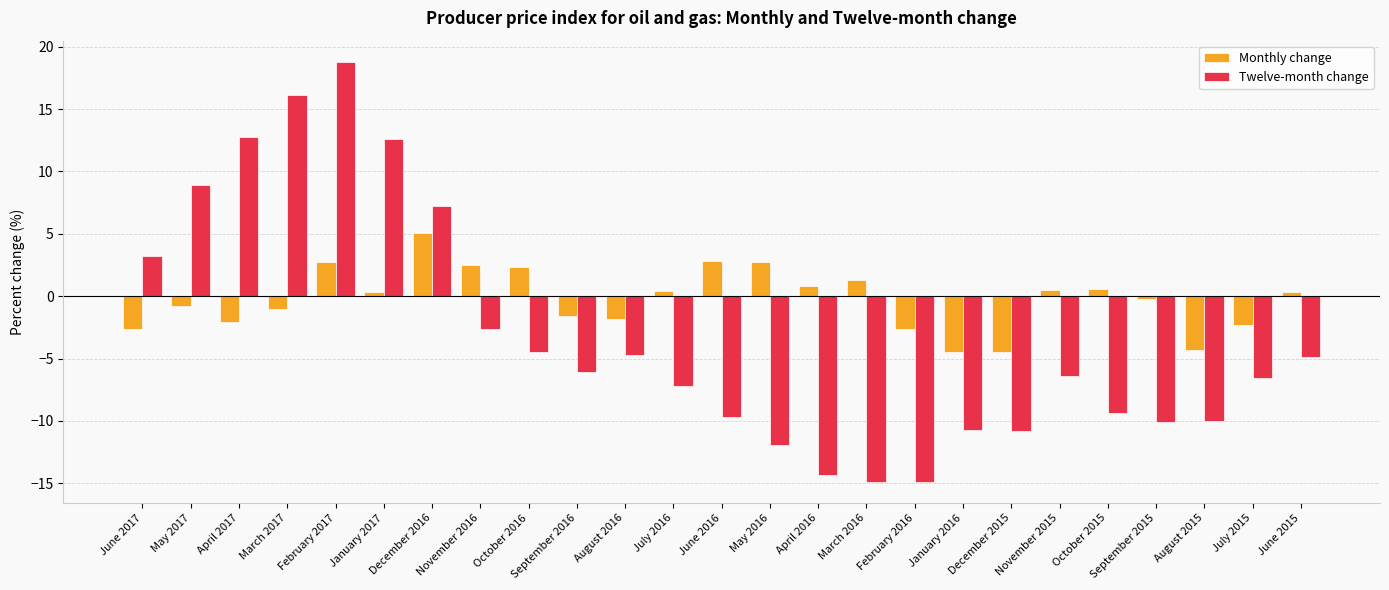

Which series has the widest spread of values?

Twelve-month change